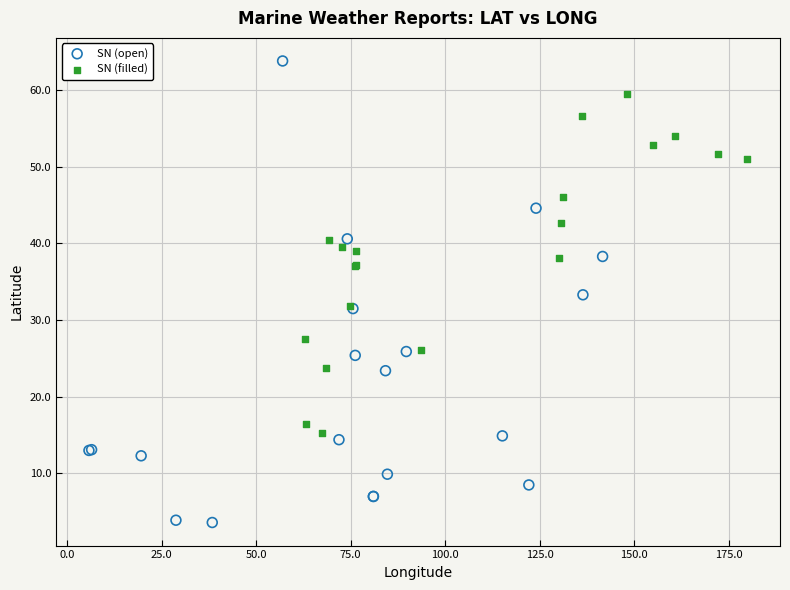

What are all the series names shown in the legend?

SN (open), SN (filled)